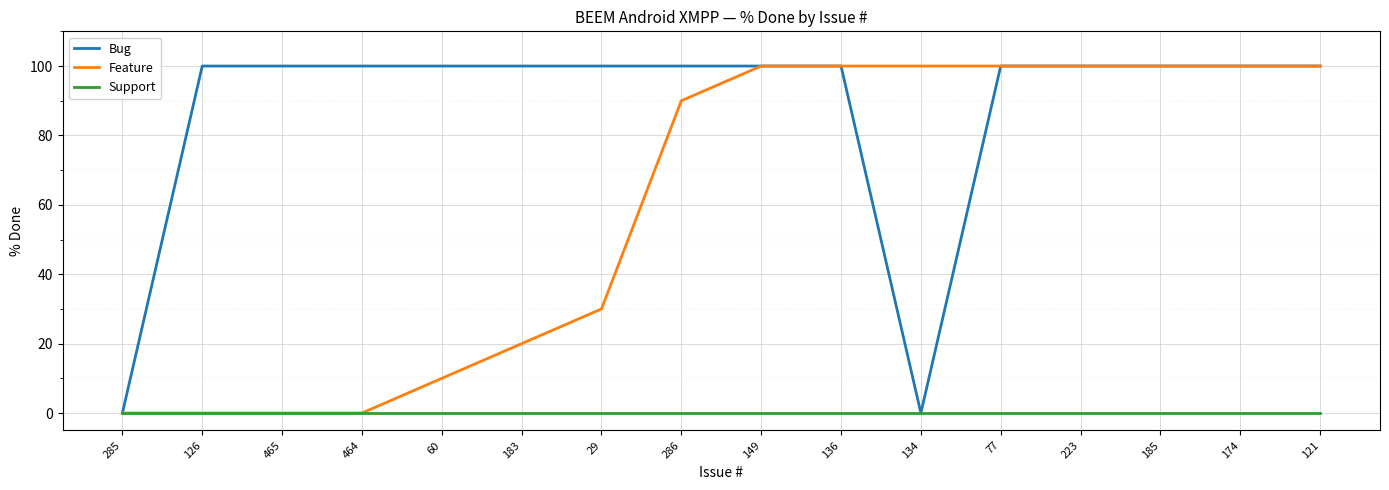

In Bug, how many points are lower than both neighbors (excluding endpoints)?

1